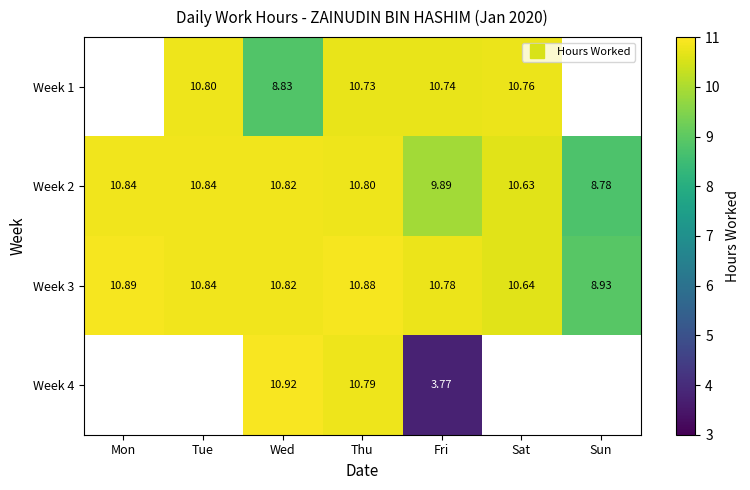

How many values in Week 1 are above zero?

5